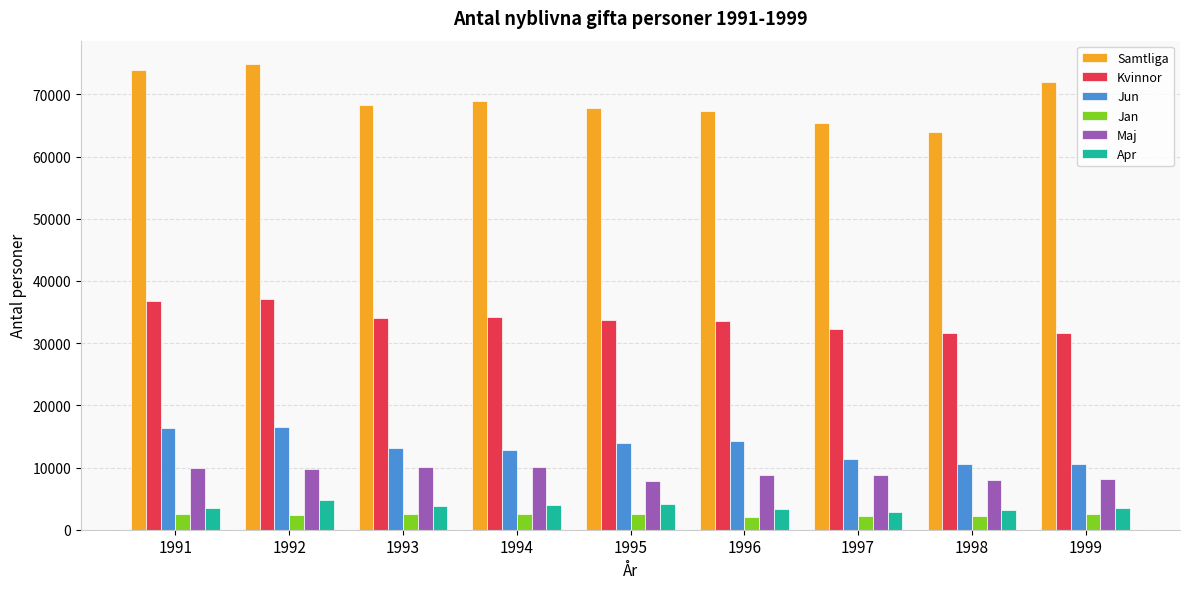

Does the chart contain stacked bars?

No